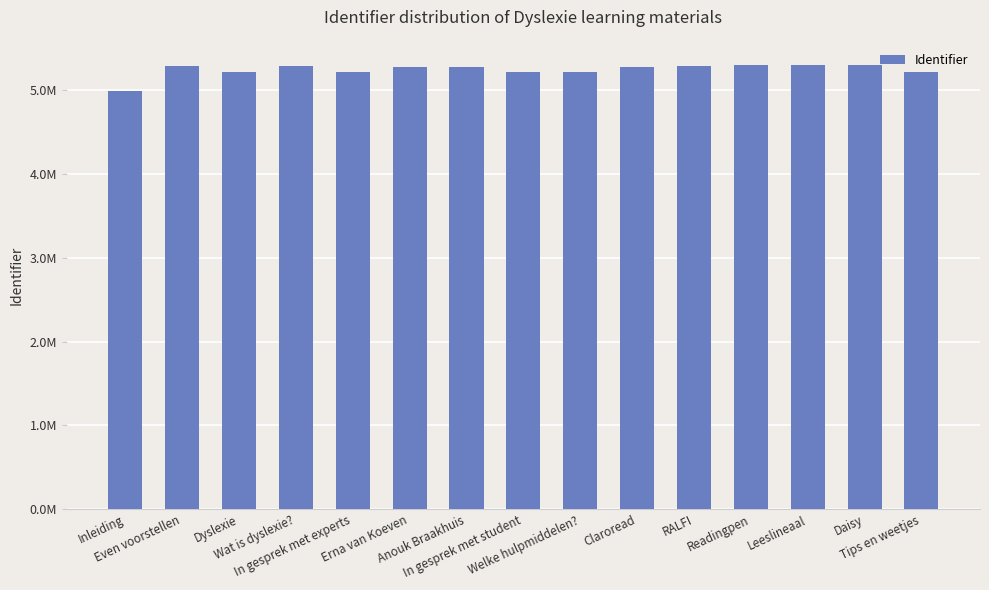

Does the chart contain any negative values?

No